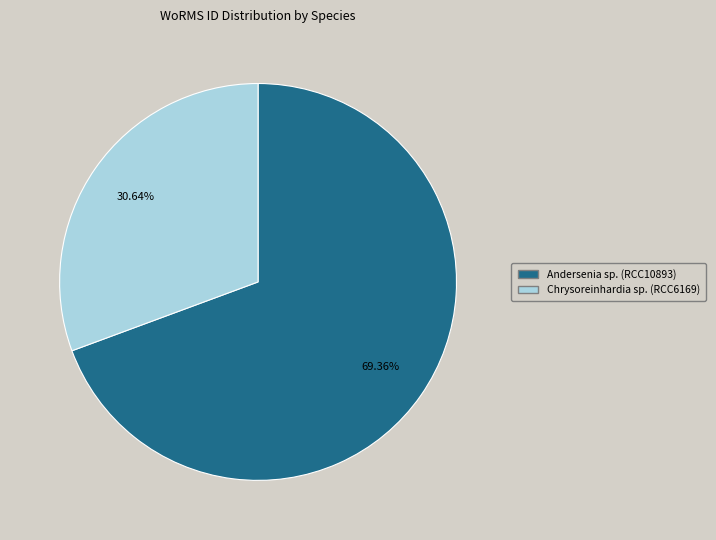

Which has a higher value, Andersenia sp. (RCC10893) or Chrysoreinhardia sp. (RCC6169)?

Andersenia sp. (RCC10893)